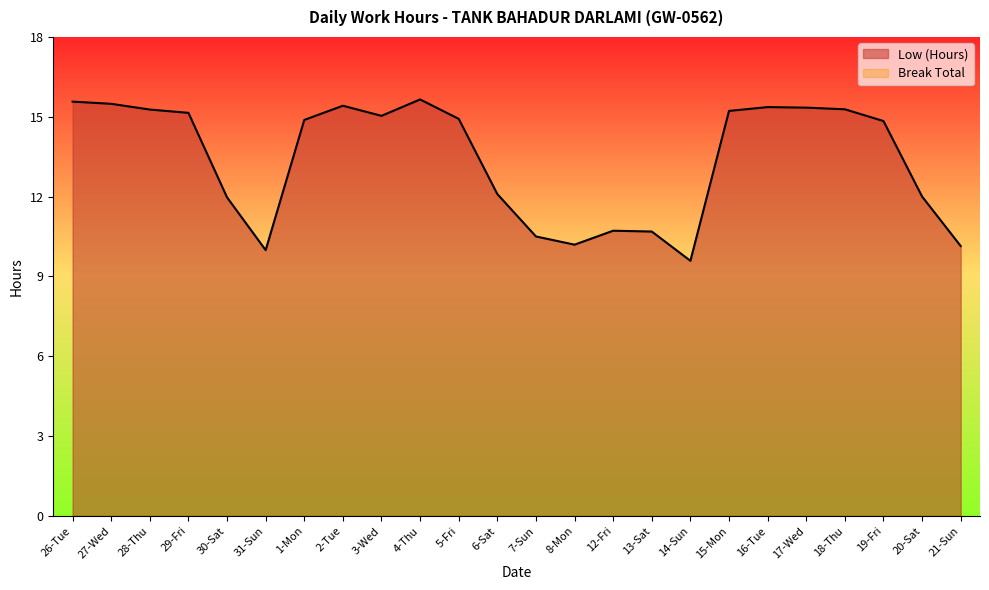

Rank the categories by value from highest to lowest.

4-Thu, 26-Tue, 27-Wed, 2-Tue, 16-Tue, 17-Wed, 18-Thu, 28-Thu, 15-Mon, 29-Fri, 3-Wed, 5-Fri, 1-Mon, 19-Fri, 6-Sat, 20-Sat, 30-Sat, 12-Fri, 13-Sat, 7-Sun, 8-Mon, 21-Sun, 31-Sun, 14-Sun